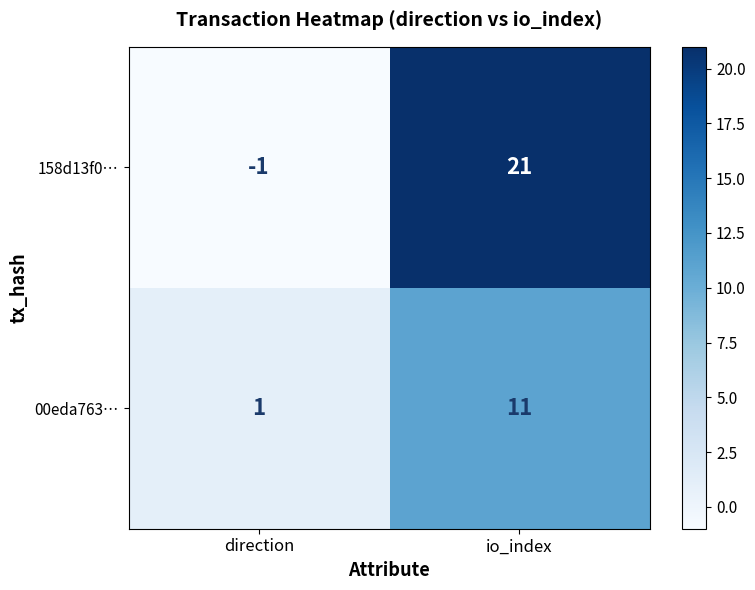

What is the sum of all 158d13f0… values?

20